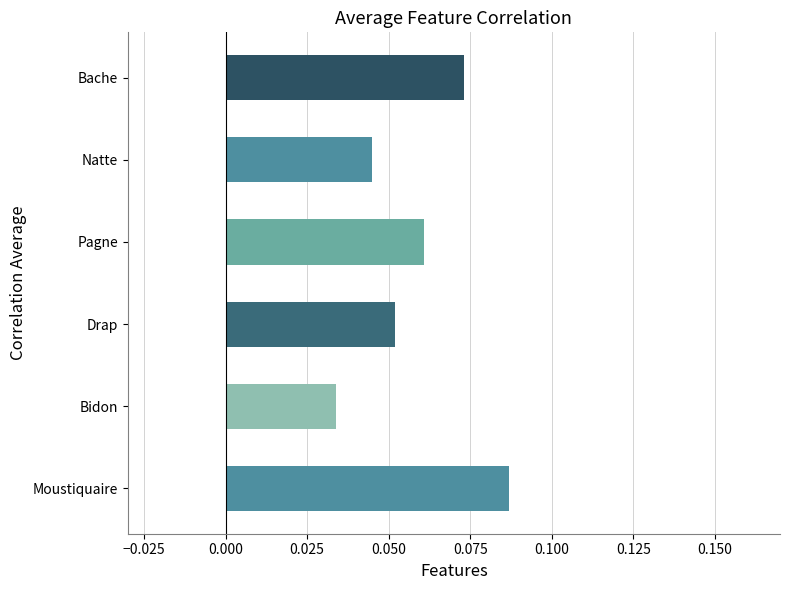

At which category does the chart reach its minimum across all series?

Bidon